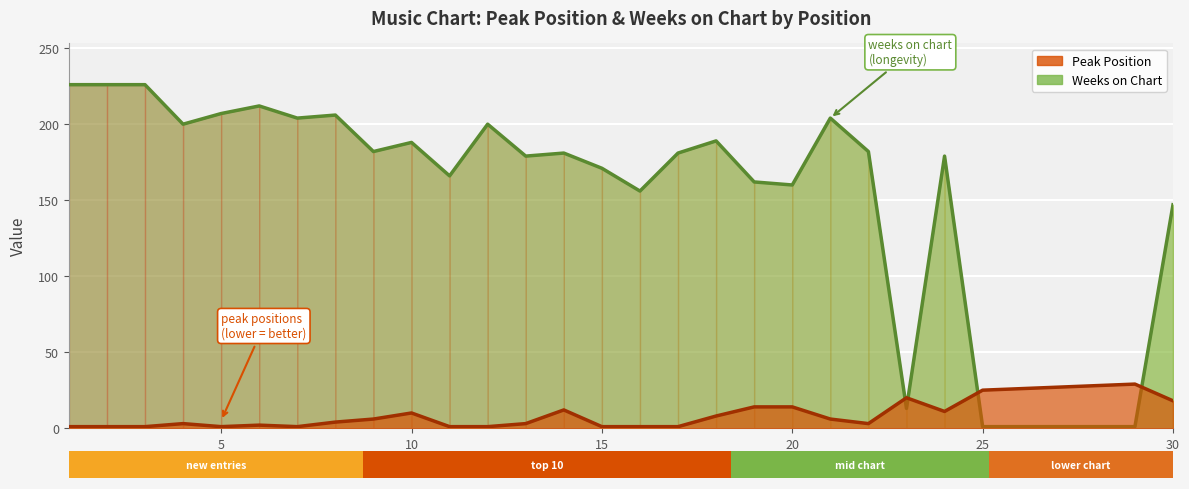

Rank the series by their maximum value, from highest to lowest.

Weeks on Chart, Peak Position